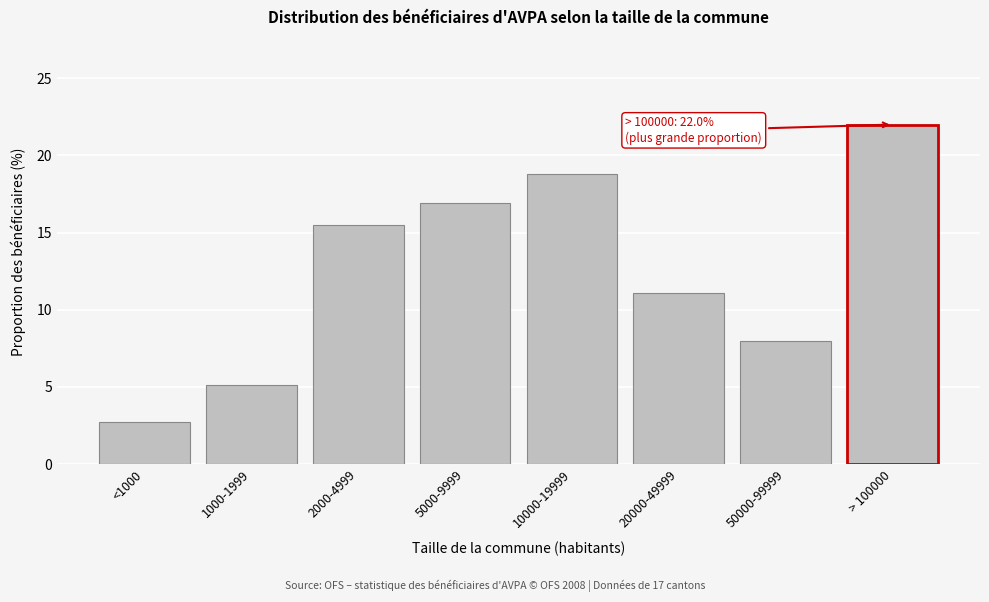

Reading left to right, extract all data points from this chart.

<1000=2.7	1000-1999=5.1	2000-4999=15.5	5000-9999=16.9	10000-19999=18.8	20000-49999=11.1	50000-99999=8.0	> 100000=22.0